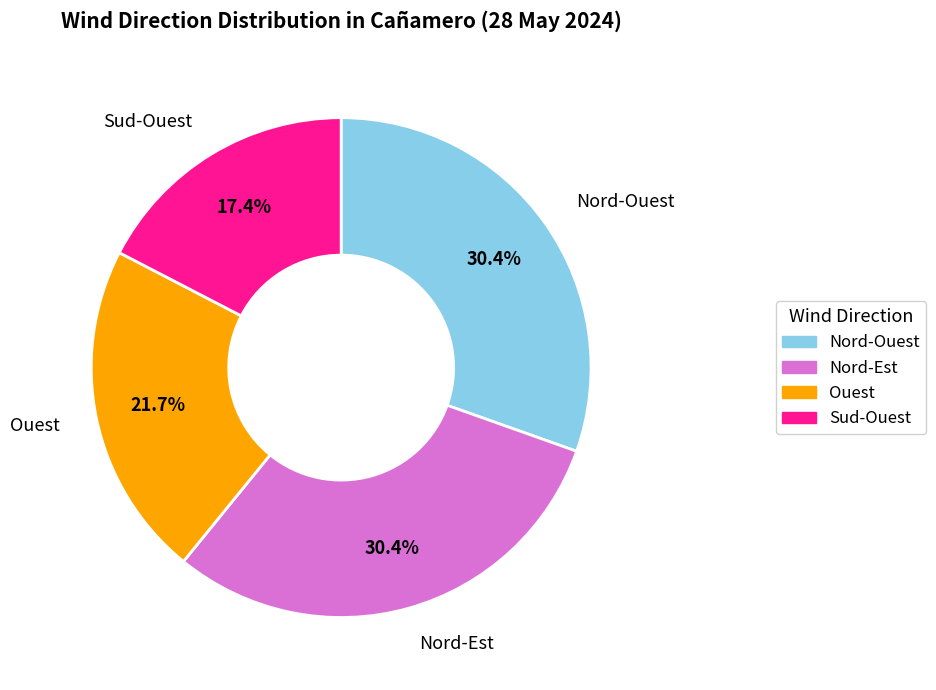

Count the number of slices in the pie.

4